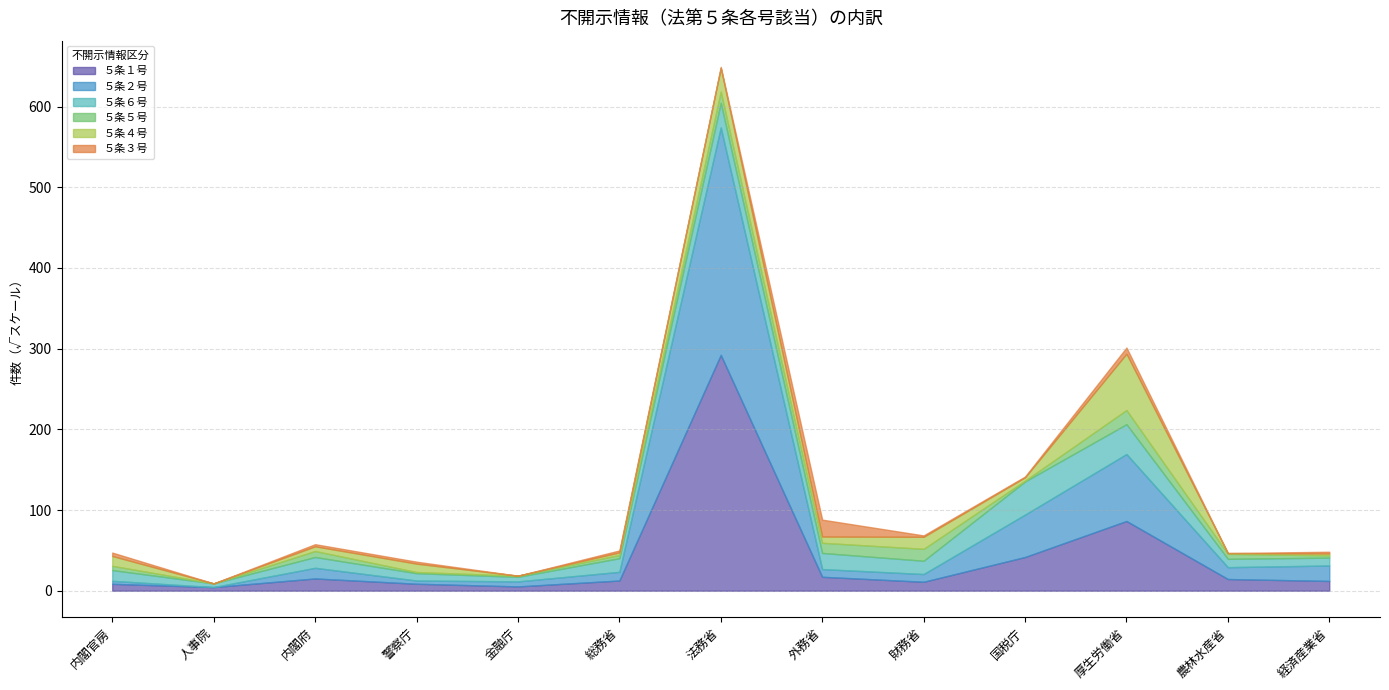

What is the label of the 7th point from the left?

法務省